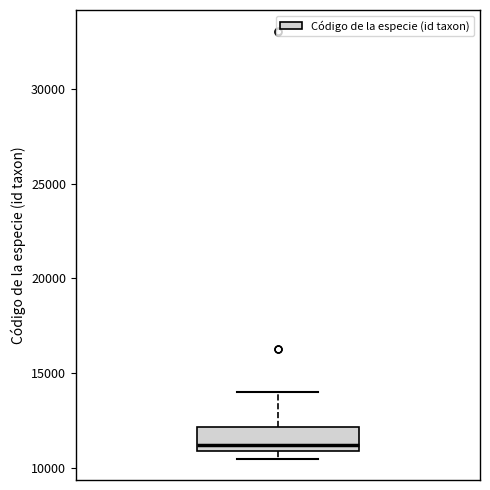

Transcribe this box plot: give where the median line is, the range the box spans, and where the two whiskers end, as read against the y-axis. The values are not printed on the chart, so give them approximately, as read against the axis.

median 11000 (just above the box's lower edge), box 11000 to 12000, whiskers 10500 to 14000